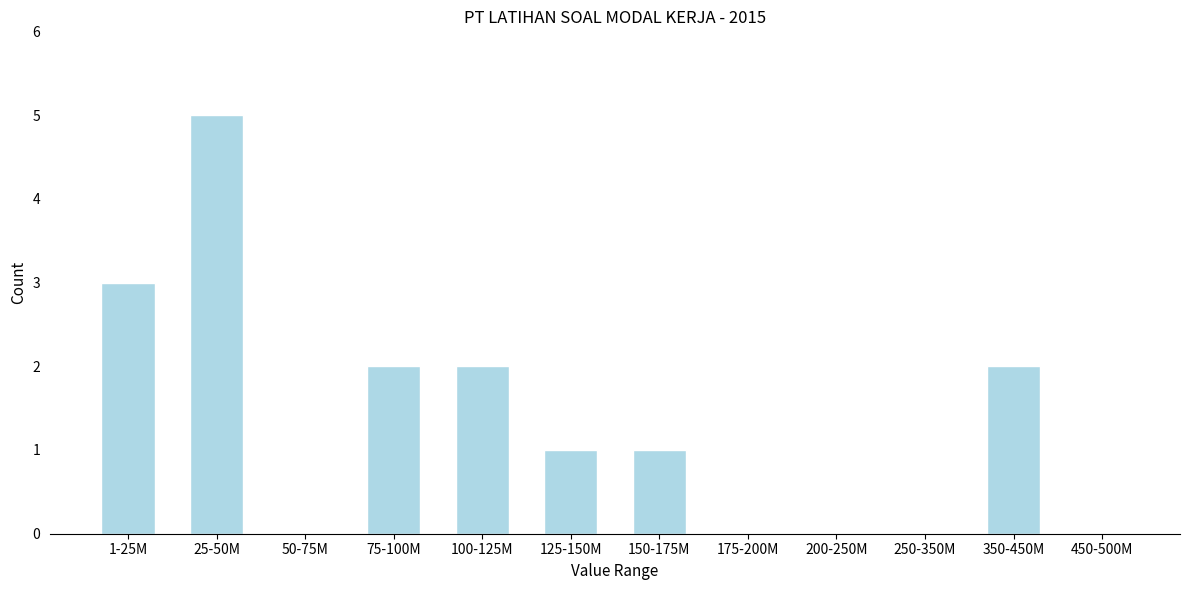

Reading left to right, extract all data points from this chart.

1-25M=3	25-50M=5	50-75M=0	75-100M=2	100-125M=2	125-150M=1	150-175M=1	175-200M=0	200-250M=0	250-350M=0	350-450M=2	450-500M=0